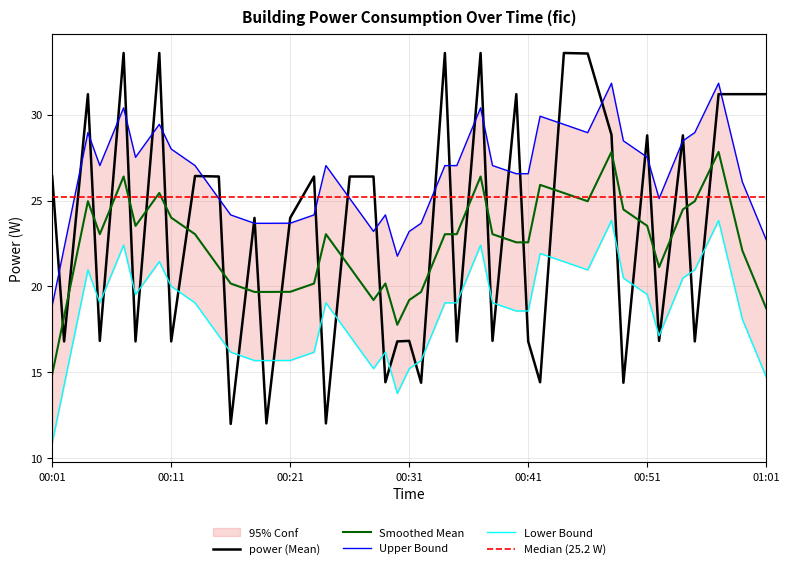

How many categories are shown in the chart?

40